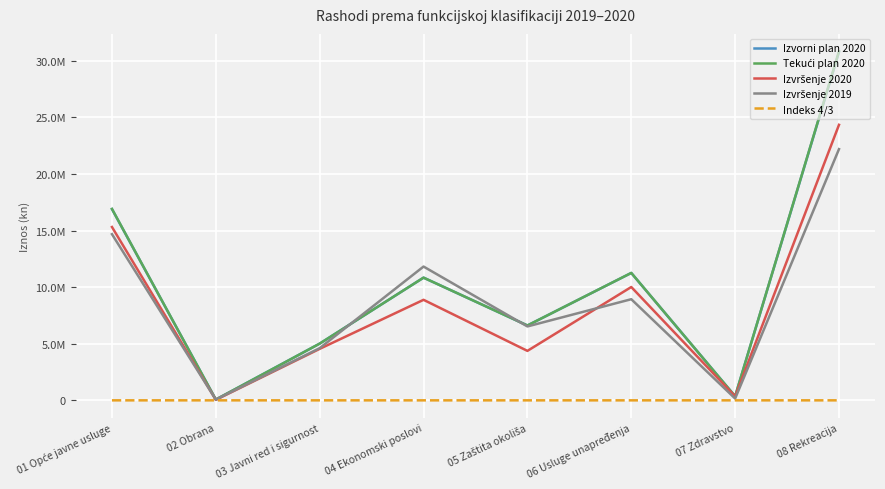

Is this an area chart (filled region under the line)?

No